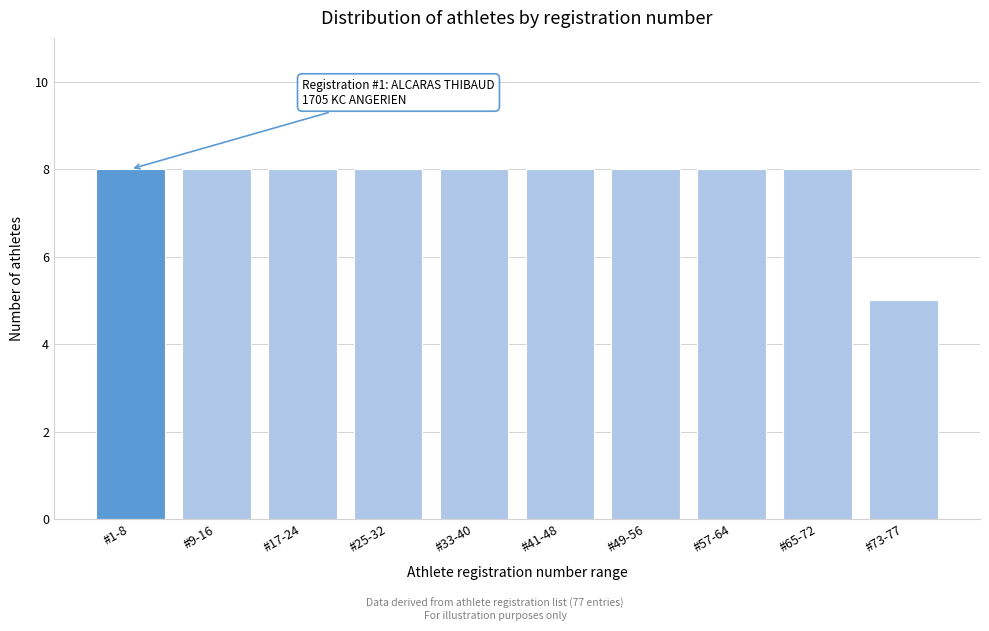

Reading left to right, transcribe all the data shown in this chart.

8	8	8	8	8	8	8	8	8	5